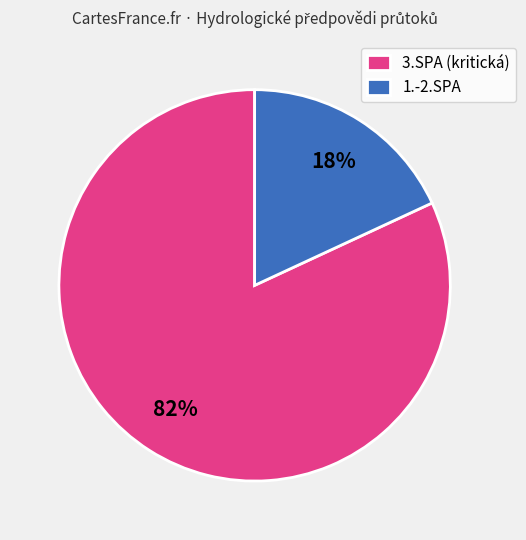

Which has a higher value, 3.SPA (kritická) or 1.-2.SPA?

3.SPA (kritická)